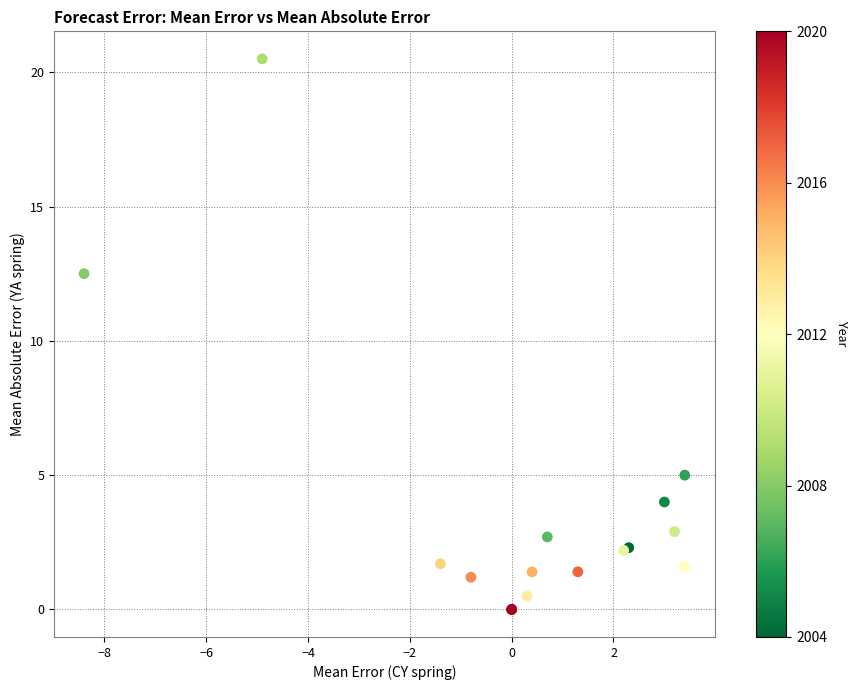

What Y value in the scatter plot is closest to 10?

12.5